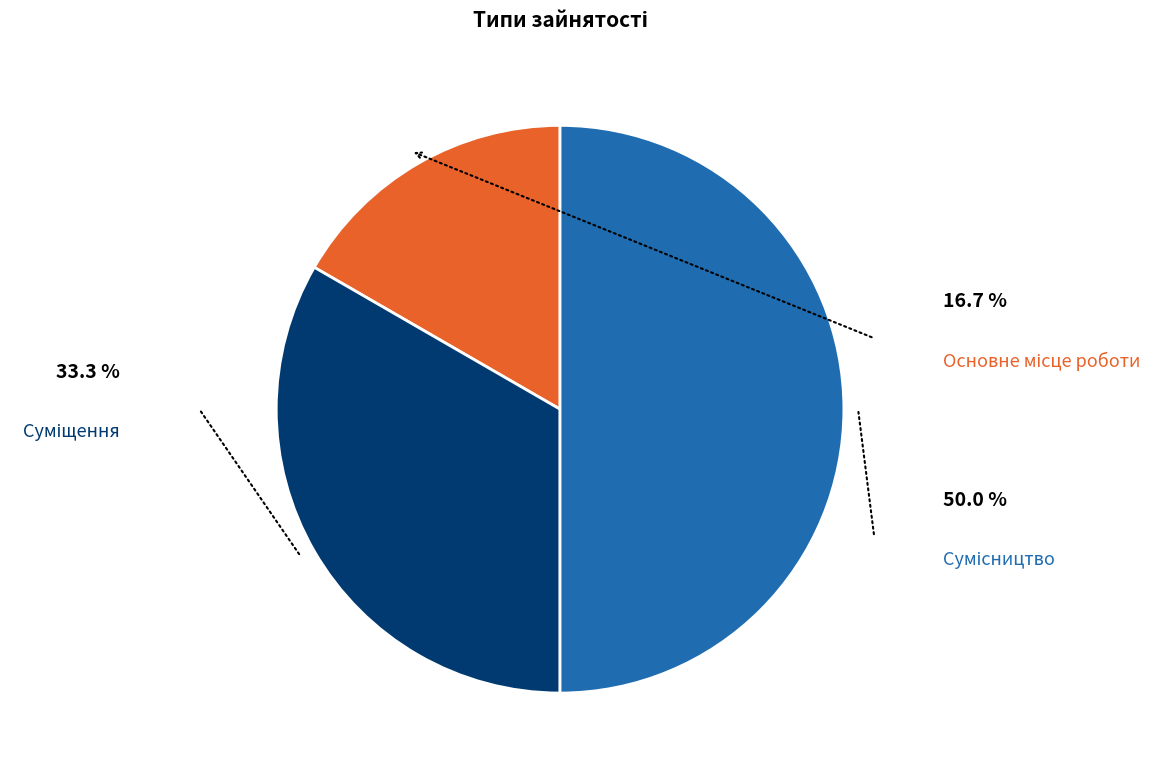

Which category has the smallest portion of the pie?

Основне місце роботи